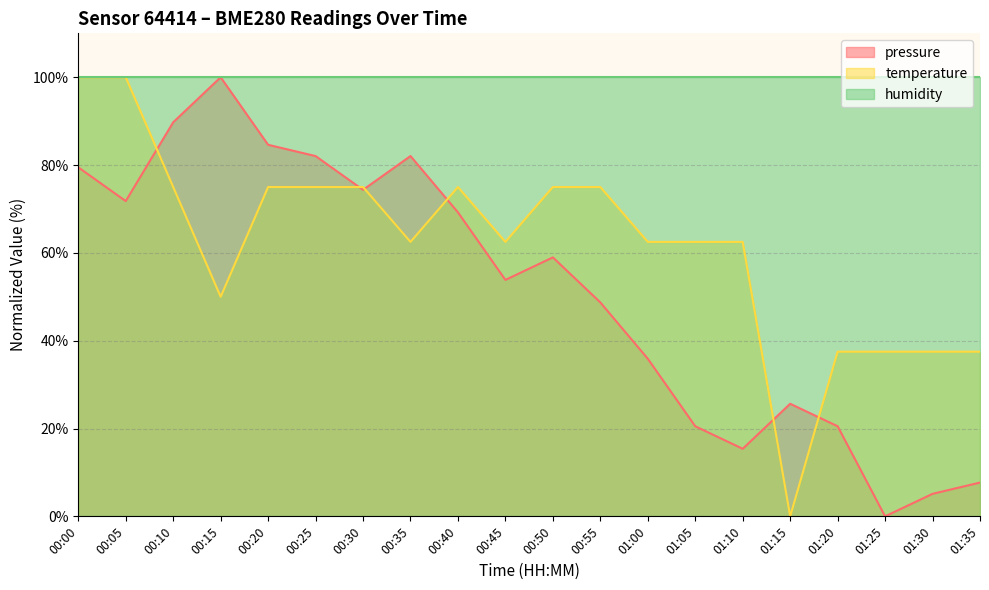

Which series changed the most between 00:25 and 00:45?

pressure